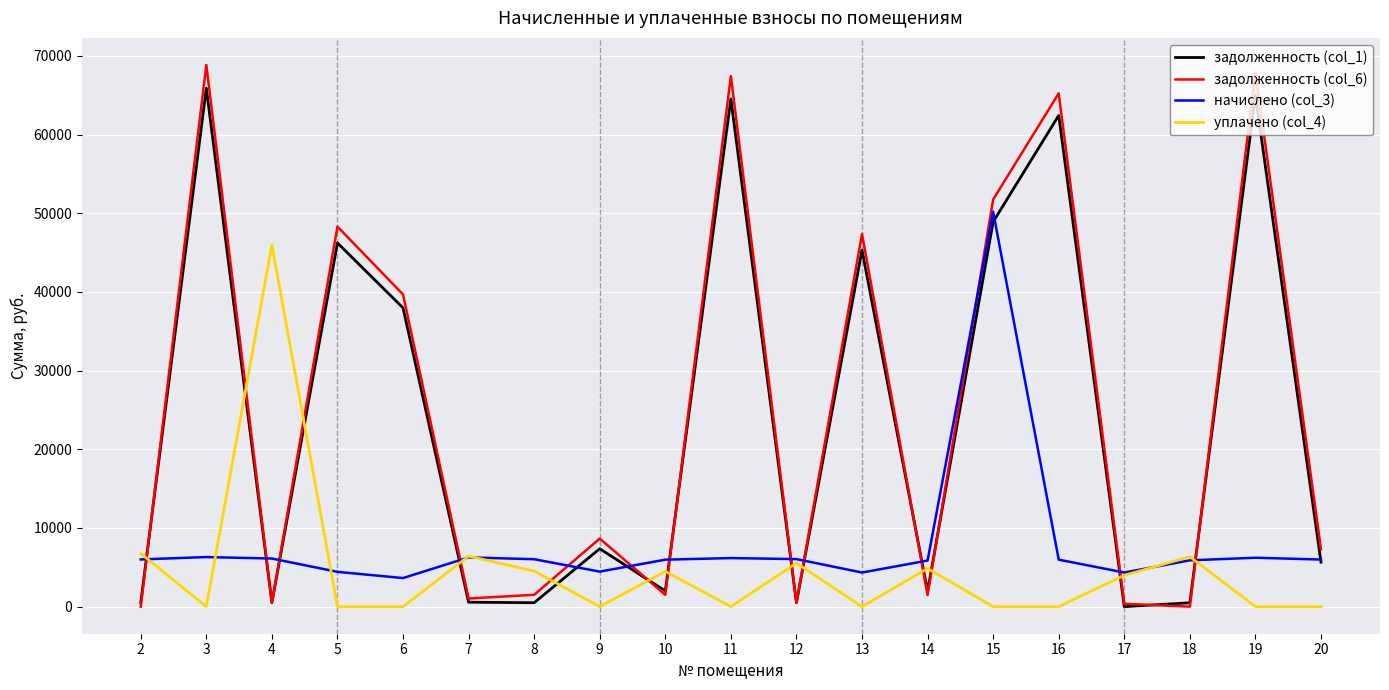

Where is задолженность (col_1) nearest to the value 32940?

6